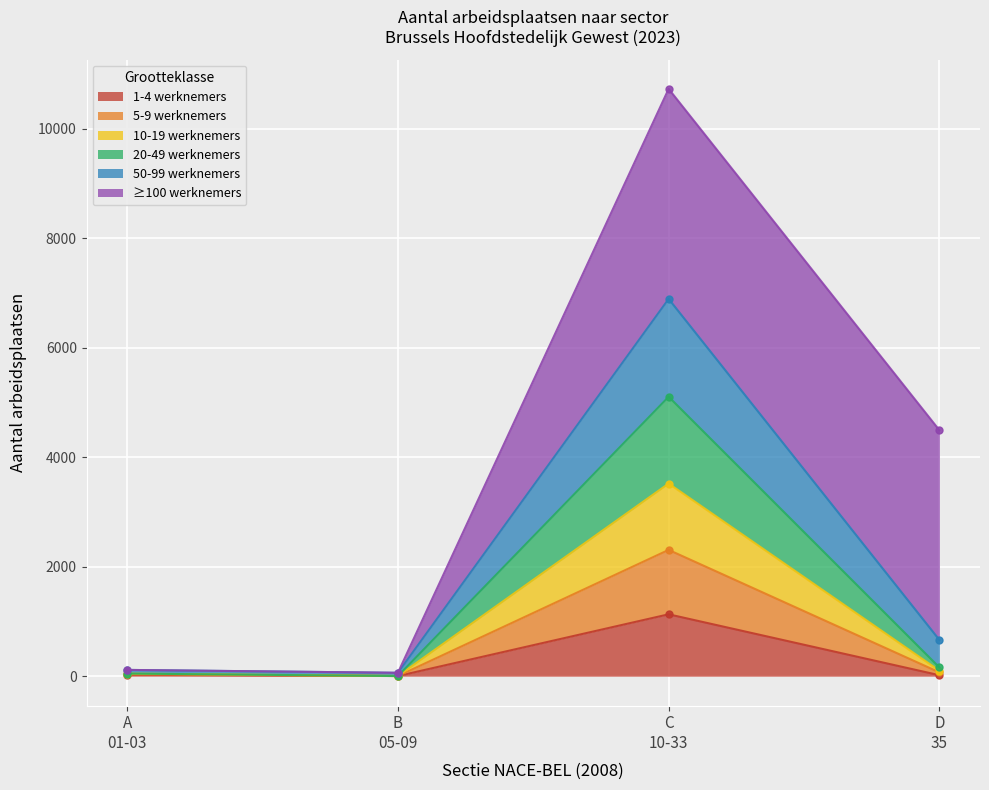

True or false: 1-4 werknemers has more than 1 points higher than both neighbors.

False